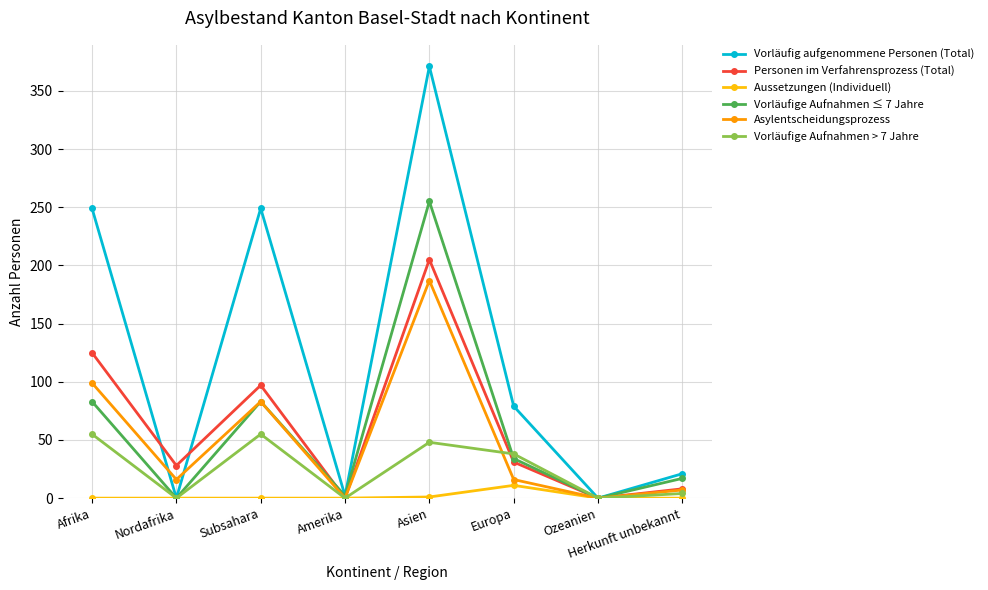

What is the label of the 2nd point from the left?

Nordafrika